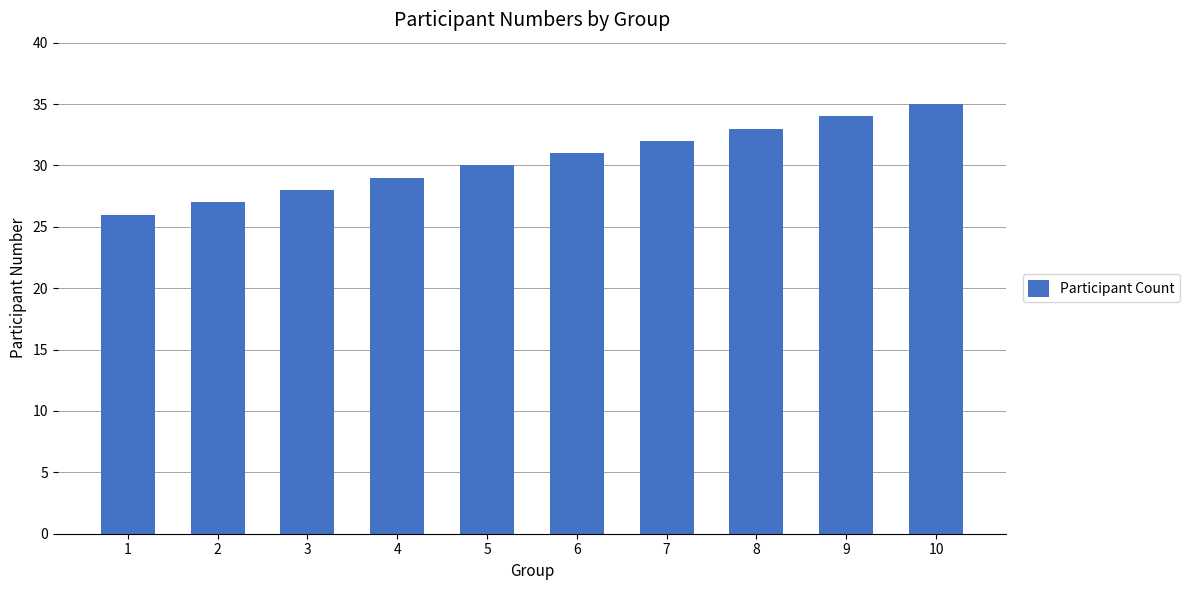

Is it true that the value at 10 is 7?

False